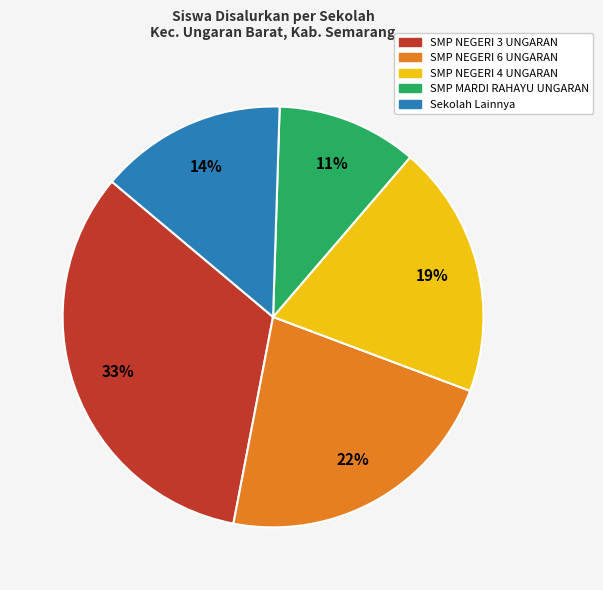

Is there any slice that represents more than half of the pie?

No